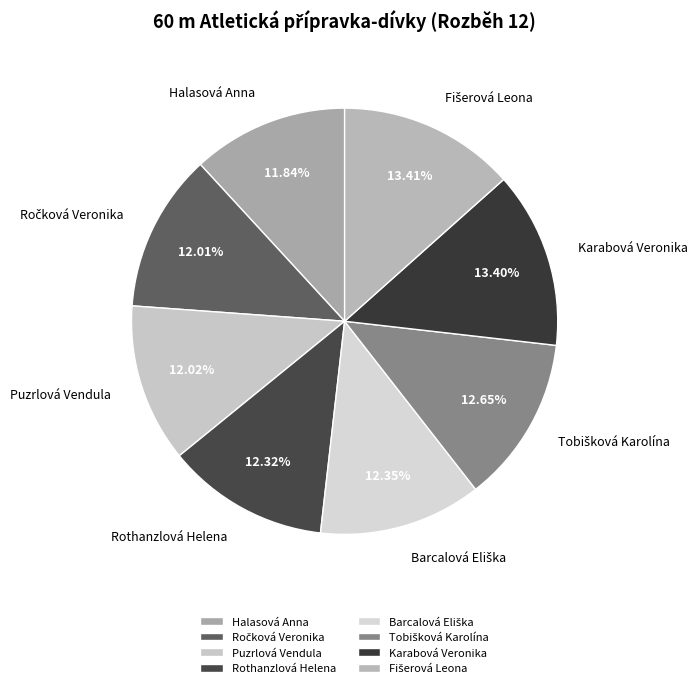

Is there any slice that represents more than half of the pie?

No